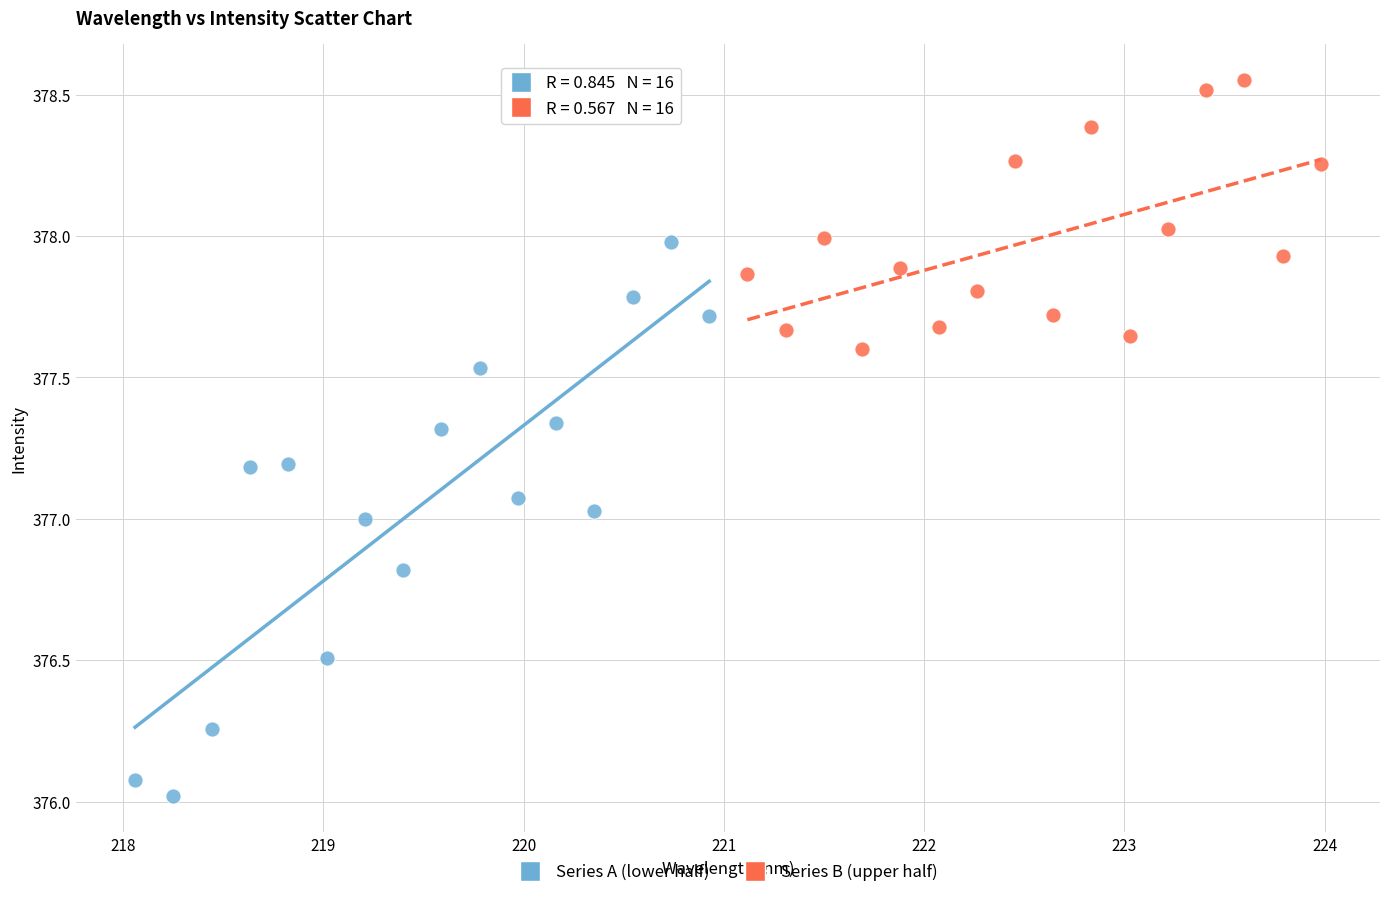

Which series contains the lowest Y value?

Series A (lower half)